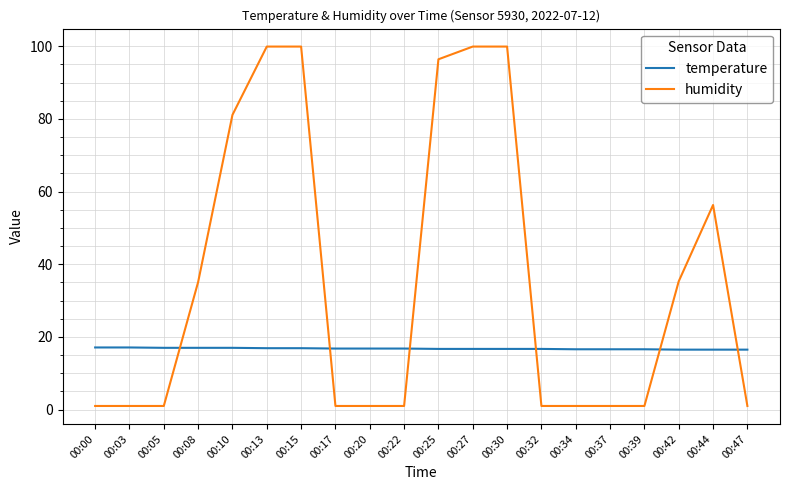

Where do temperature and humidity first cross each other?

00:05 and 00:08